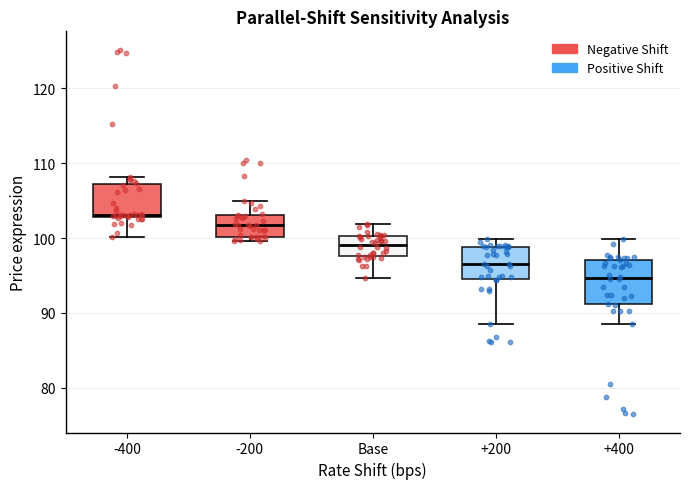

Reading left to right, transcribe this box plot: for each box, give where its median line is, the range the box spans, and where its two whiskers end, as read against the y-axis. The values are not printed on the chart, so give them approximately, as read against the axis.

-400: median 103, box 103 to 107, whiskers 100 to 108
-200: median 102, box 100 to 103, whiskers 100 (just below the box's lower edge) to 105
Base: median 99, box 98 to 100, whiskers 95 to 102
+200: median 97, box 95 to 99, whiskers 89 to 100
+400: median 95, box 91 to 97, whiskers 88 to 100